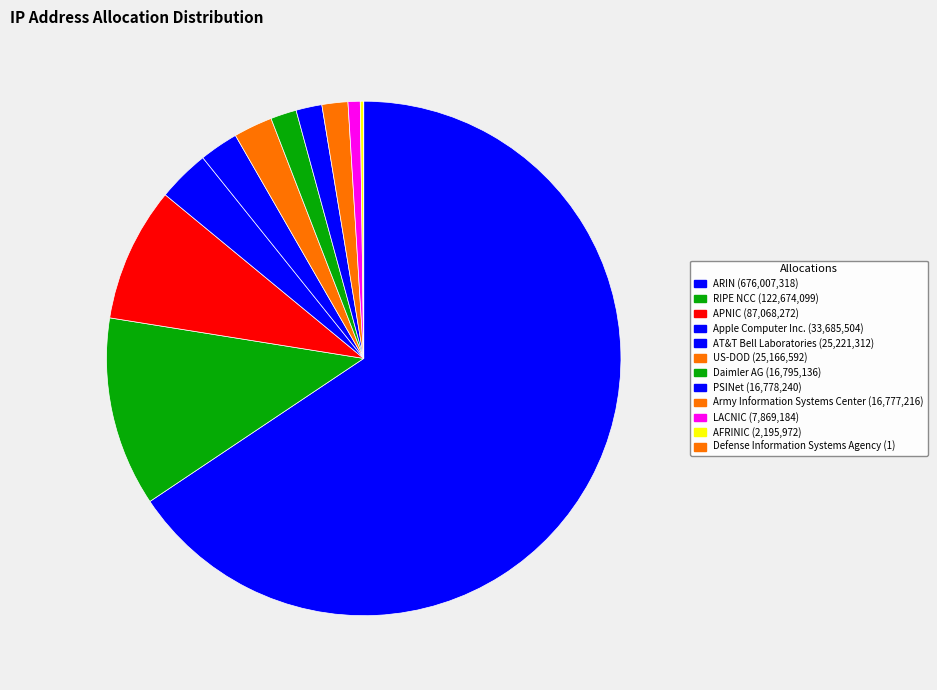

How many slices are in this pie chart?

12